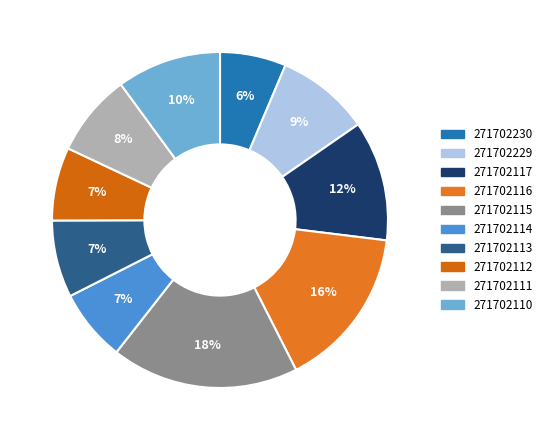

Which has a higher value, 271702114 or 271702117?

271702117